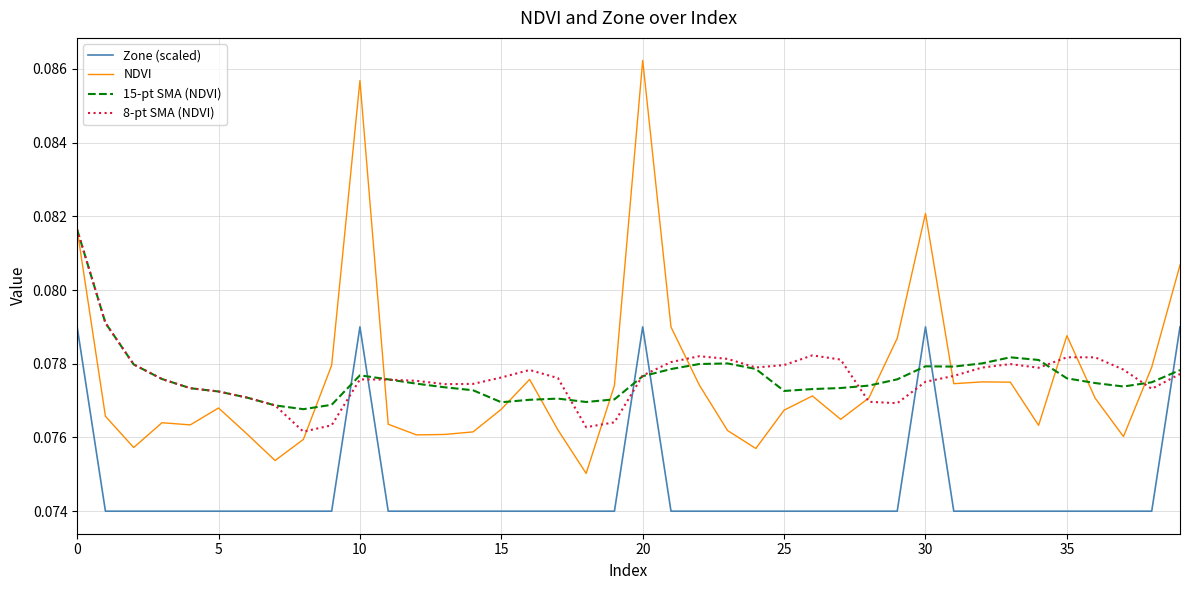

Which series ends up on top after the final intersection of Zone (scaled) and 15-pt SMA (NDVI)?

Zone (scaled)